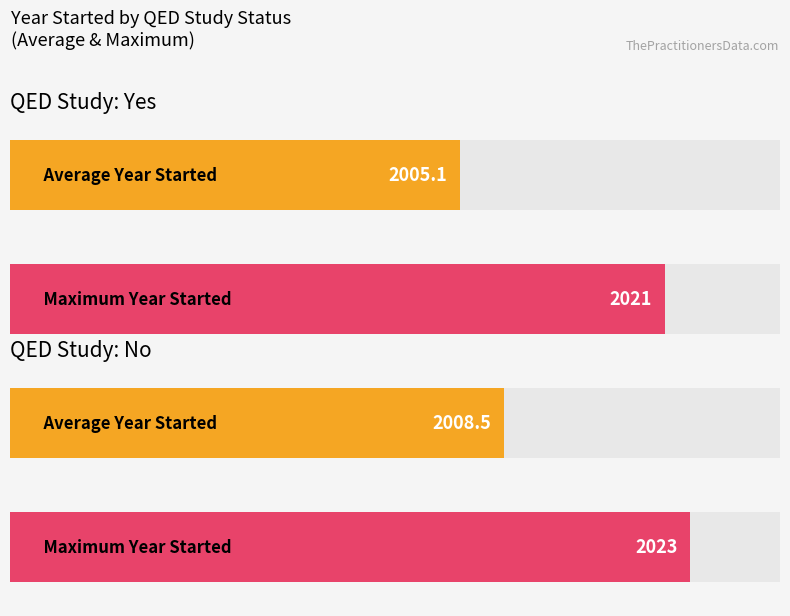

What is the average value of the Max Year Started series?

2022.0